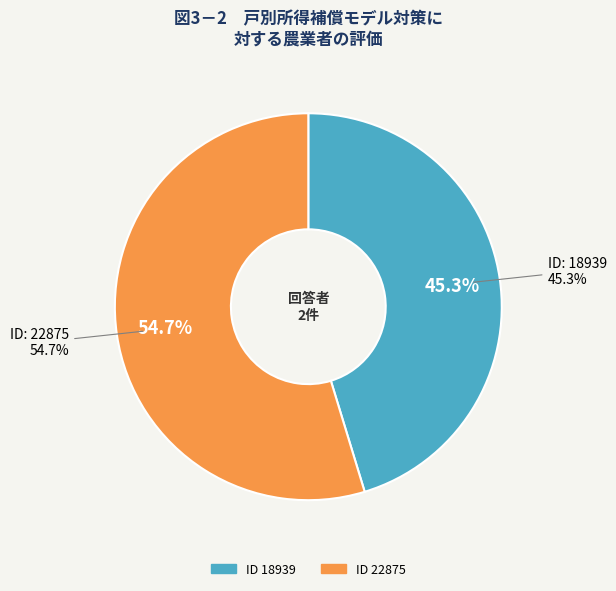

To the nearest percent, what is the difference between the largest and smallest slice percentages?

9%